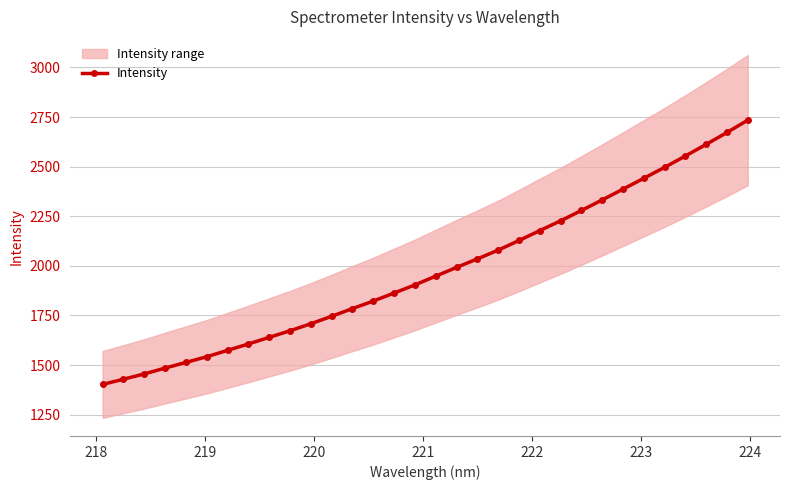

Is this an area chart (filled region under the line)?

No